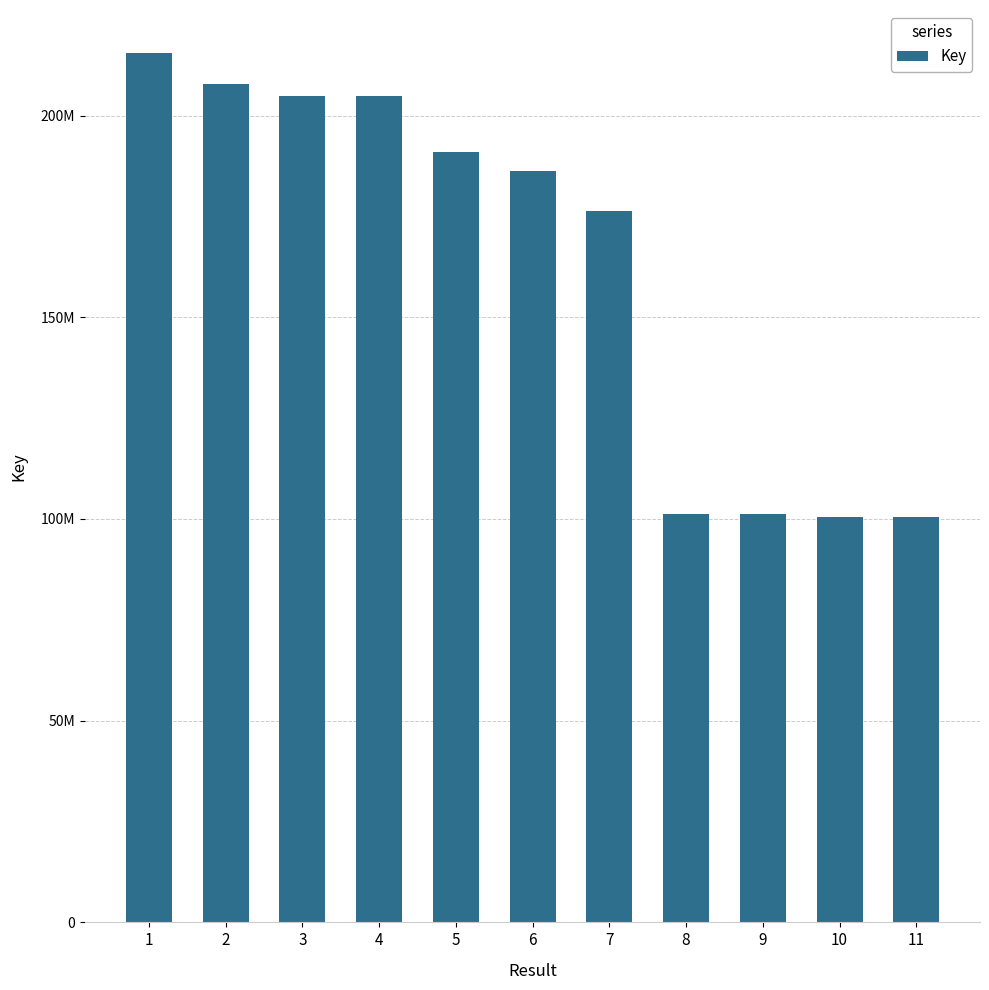

Are the bars horizontal?

No